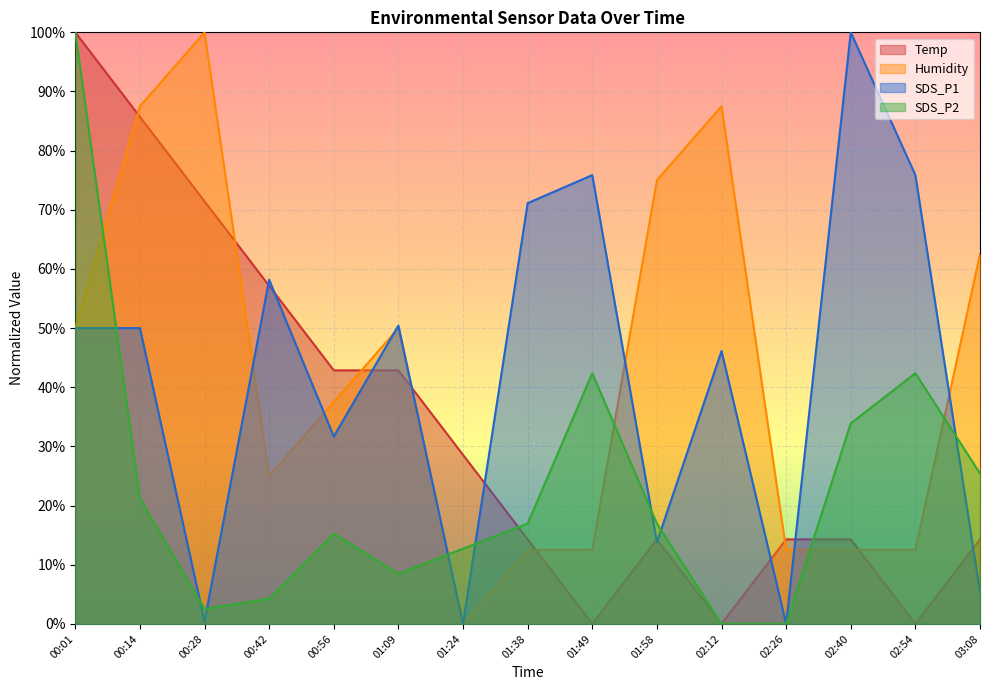

How many lines are shown in the chart?

4